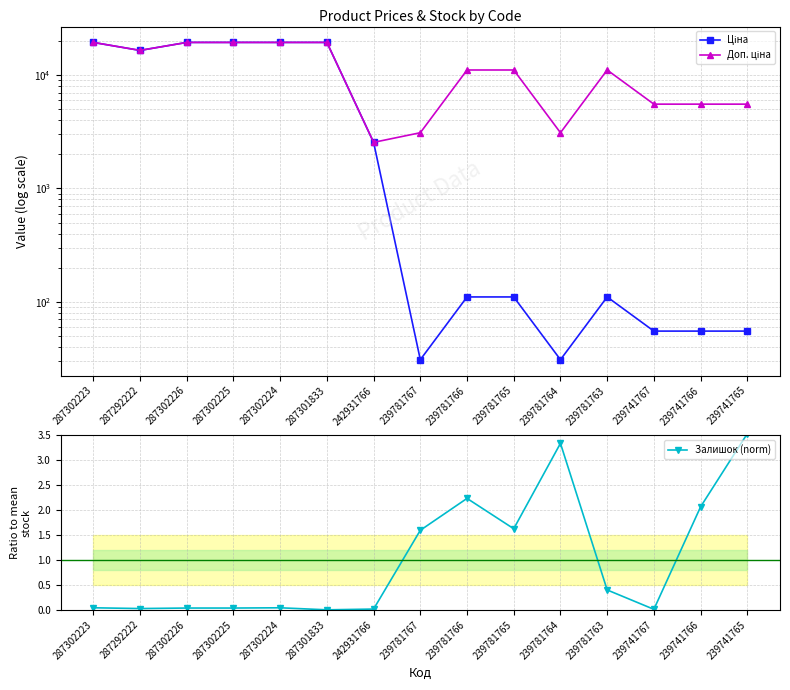

What is the label of the 14th point from the left?

239741766